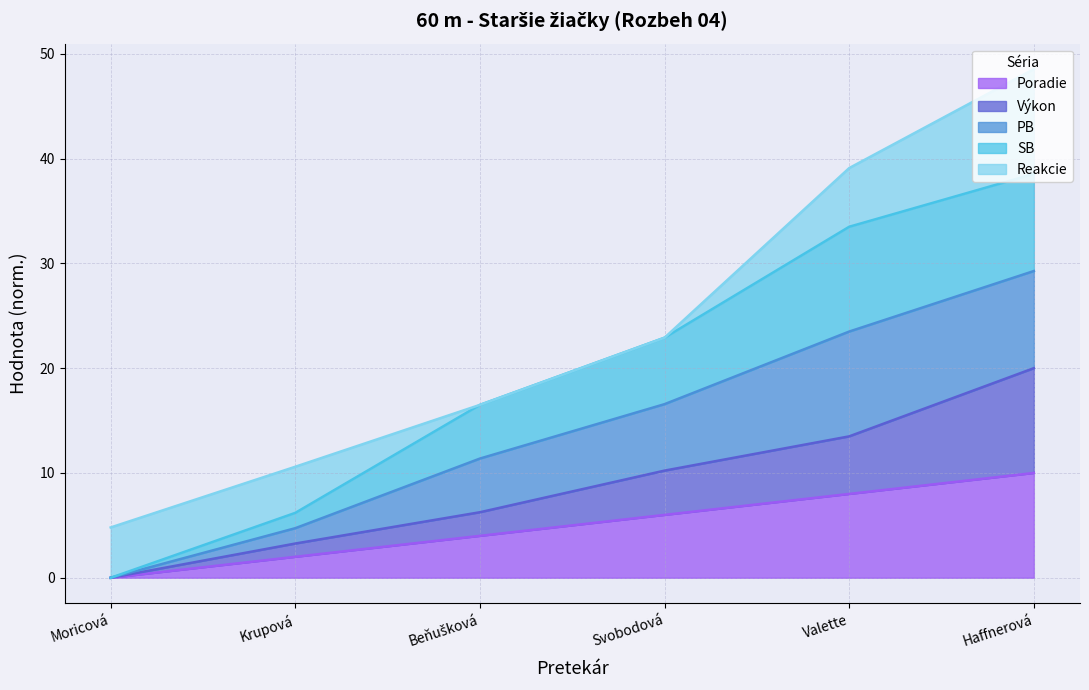

List the labels in order of Poradie value, smallest first.

Moricová, Krupová, Beňušková, Svobodová, Valette, Haffnerová